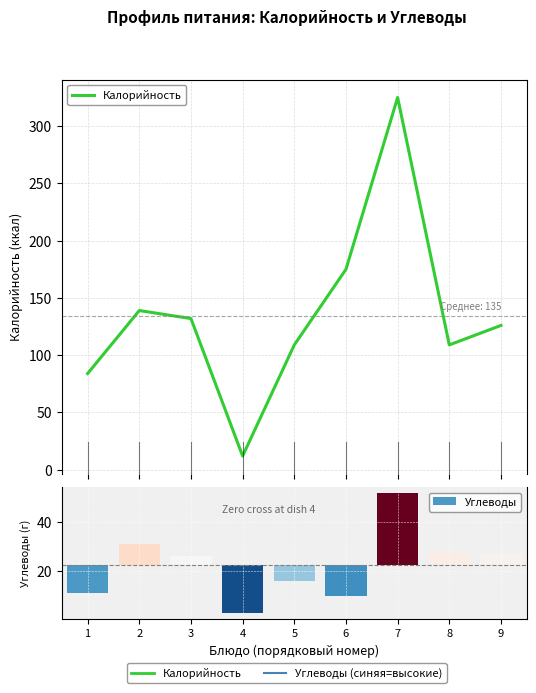

List the labels in order of value, smallest first.

4, 1, 5, 8, 9, 3, 2, 6, 7